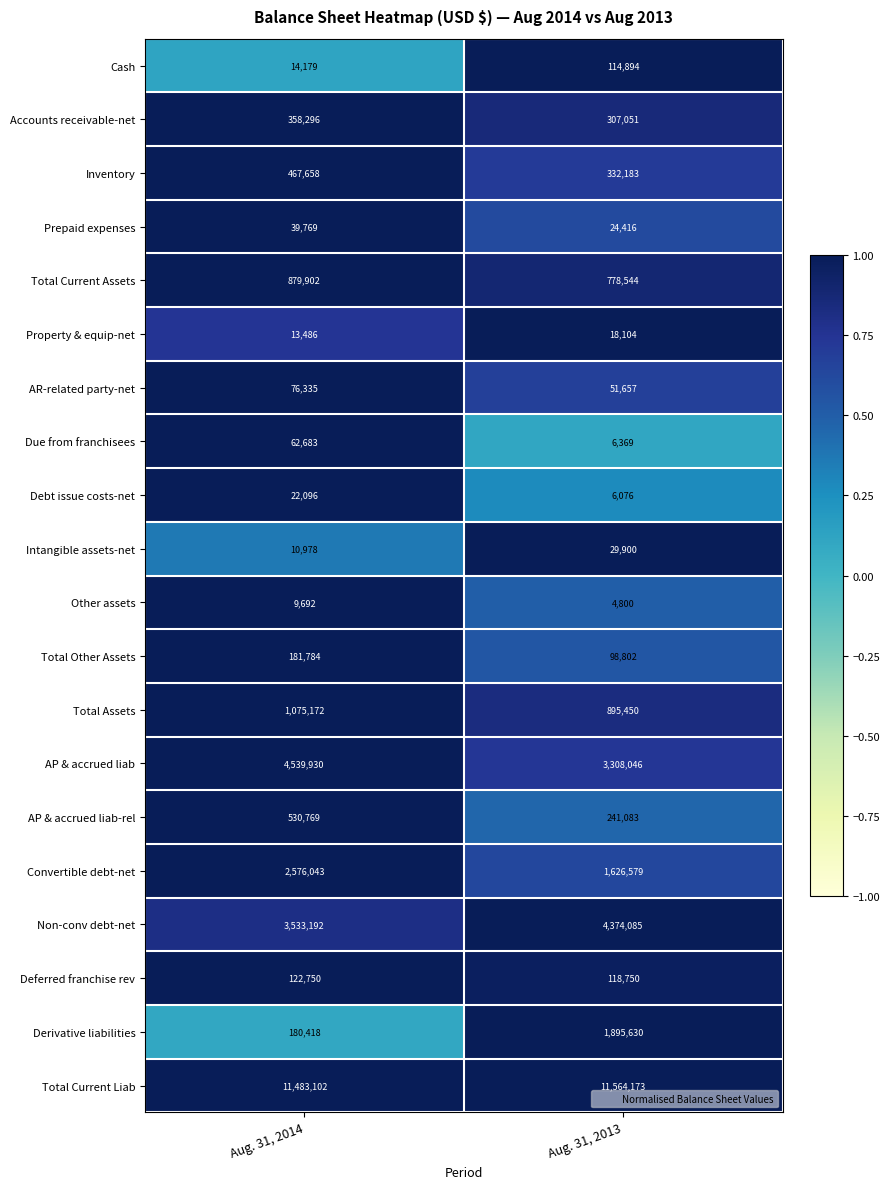

What is the maximum value shown in the chart?

11564173